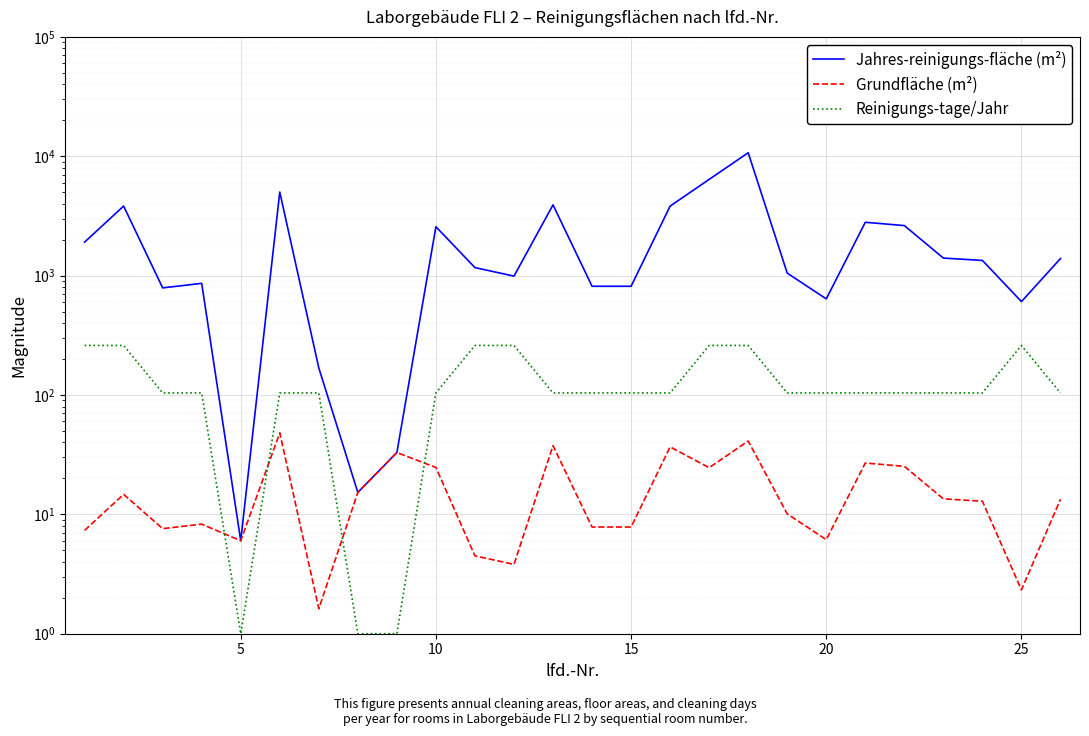

At how many categories does at least one series exceed 1636?

10